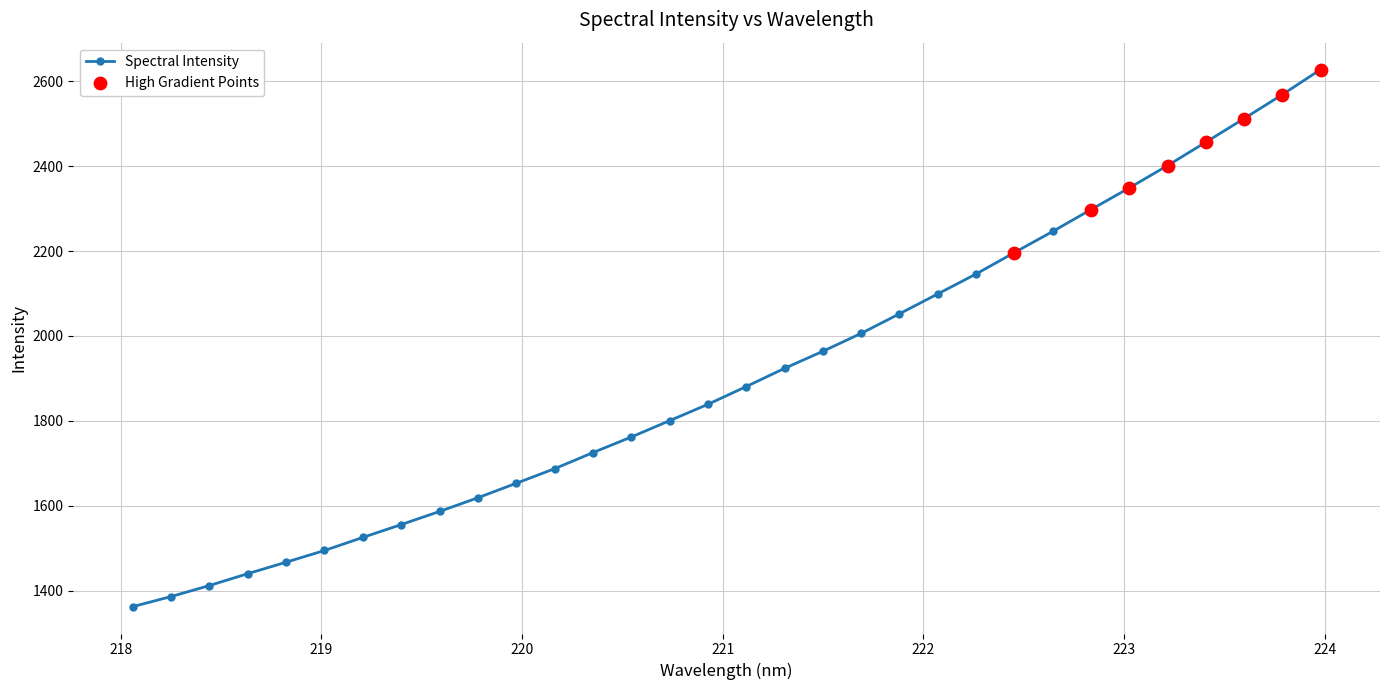

What is the smallest value displayed?

1362.0